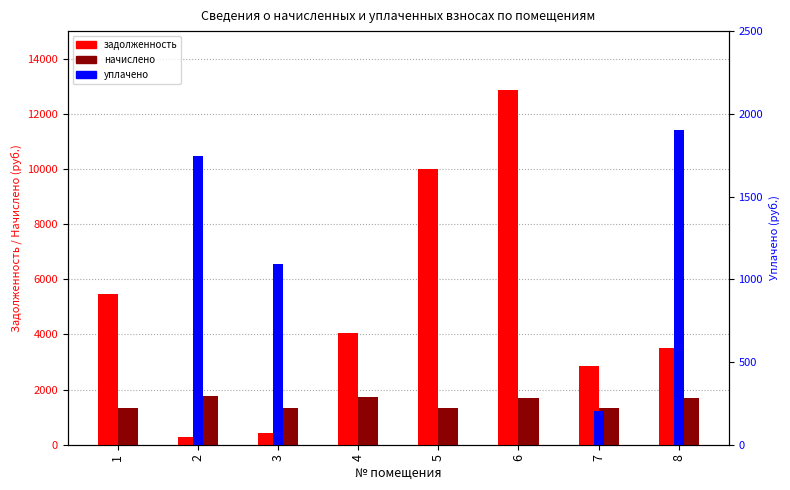

Reading left to right, list all the values displayed in this chart.

задолженность: 5461.6	279.2	420.1	4044.8	9989.5	12865.7	2851.1	3507.7
начислено: 1323.4	1758.8	1323.4	1721.4	1323.4	1704.4	1323.4	1704.4
уплачено: 0.0	1744.9	1092.0	0.0	0.0	0.0	205.0	1899.8